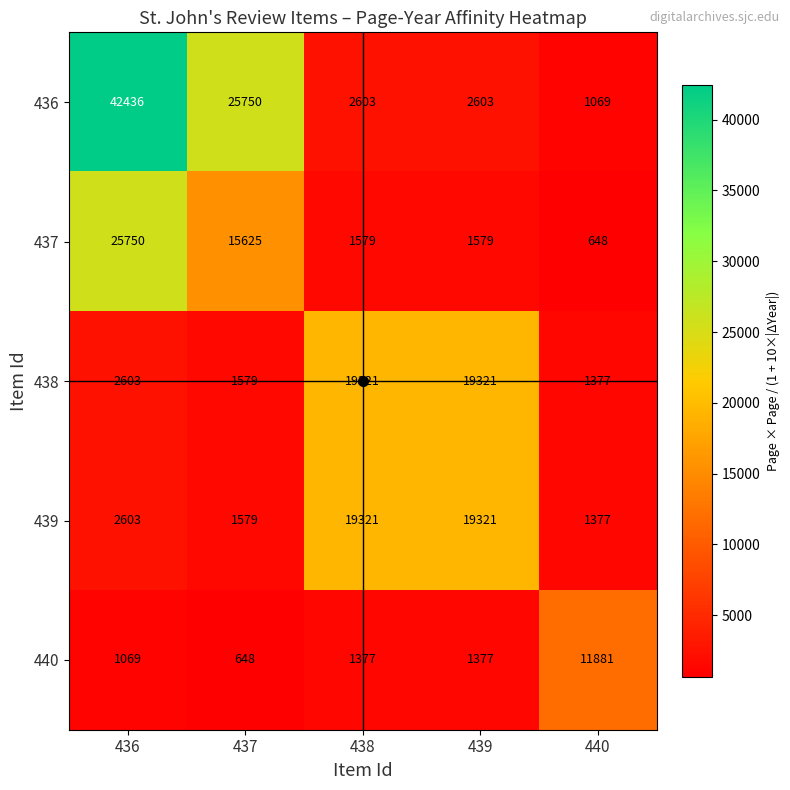

Read the 437 value at 439, to the nearest 50.

1600